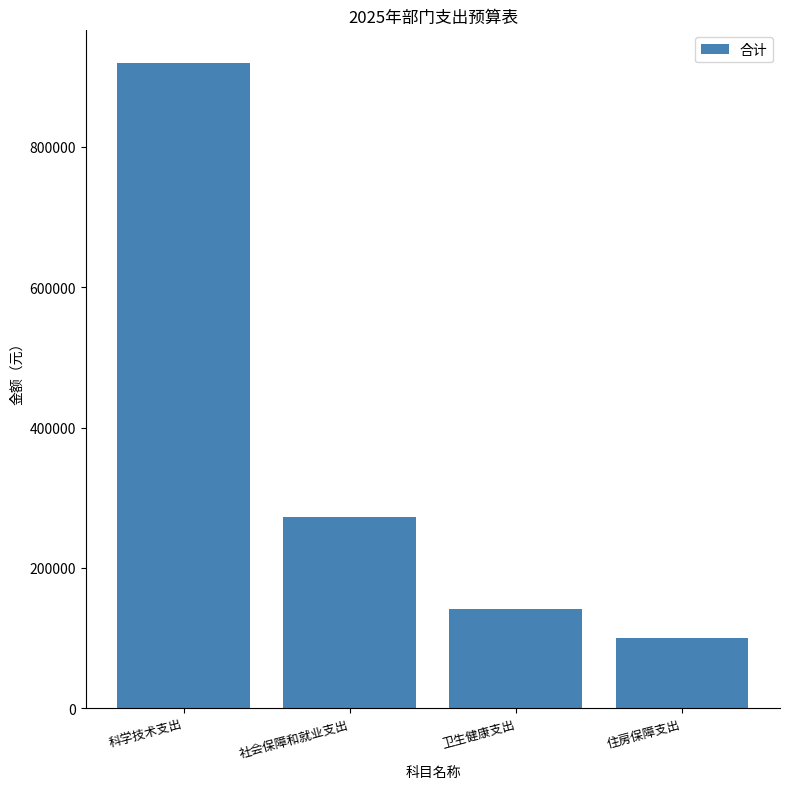

Which has a higher value, 科学技术支出 or 住房保障支出?

科学技术支出